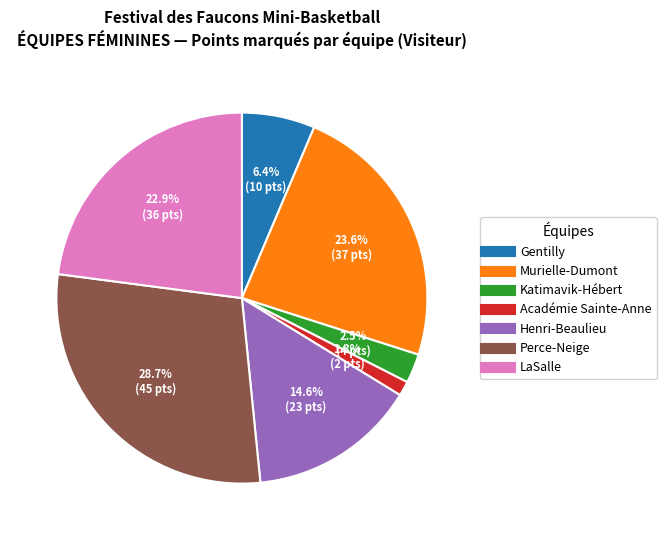

Which category has the biggest portion of the pie?

Perce-Neige